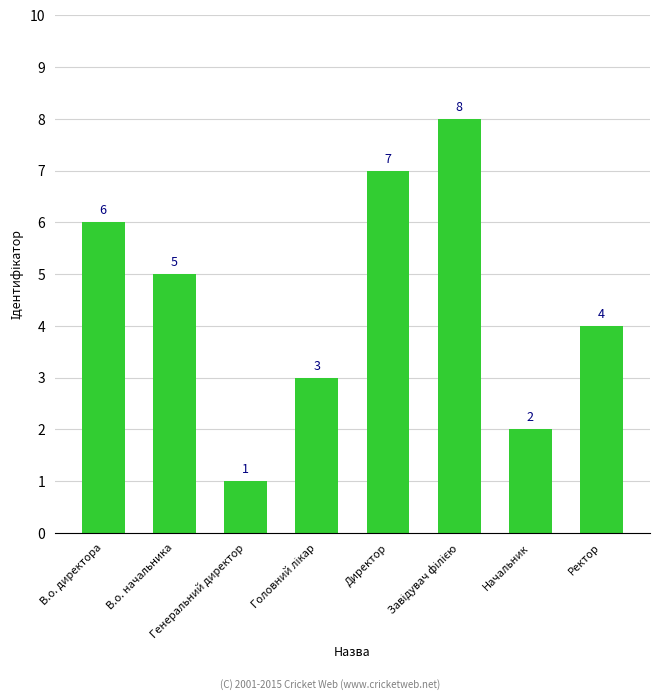

What is the label of the 3rd bar from the left?

Генеральний директор